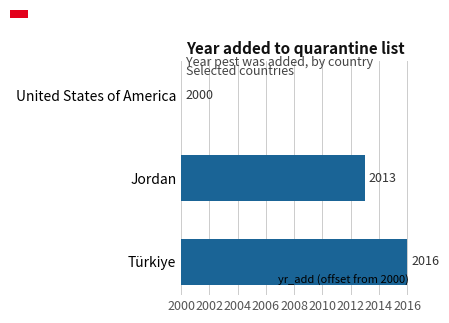

Are the bars horizontal?

Yes